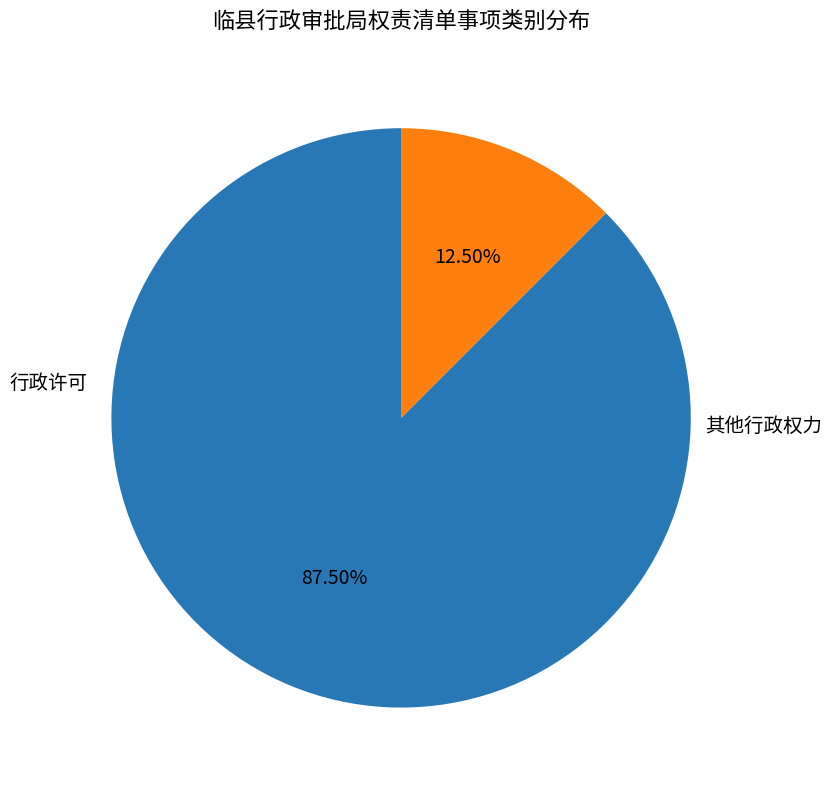

How much of the chart is everything except 其他行政权力?

87.5%